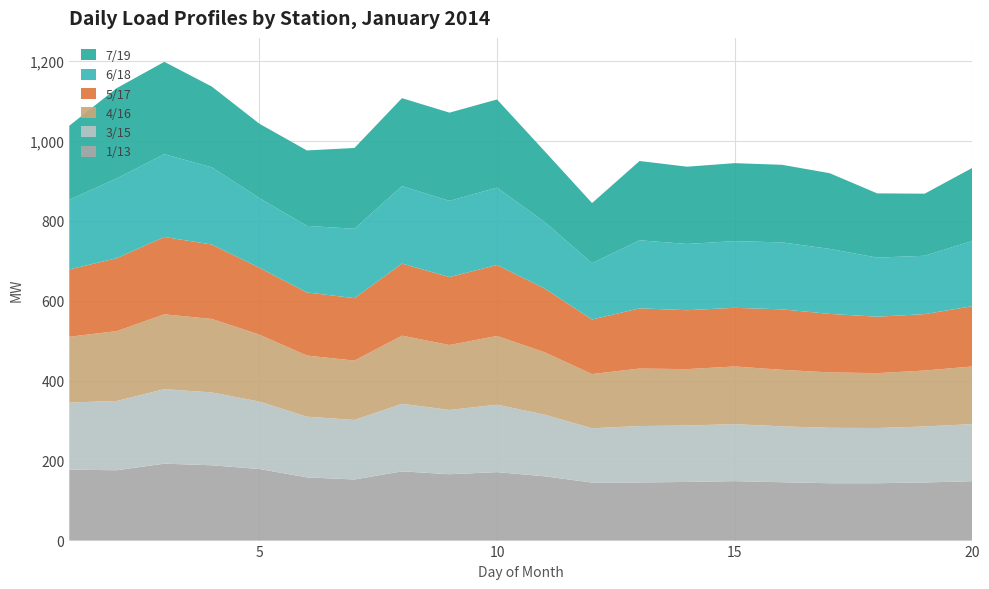

Reading left to right, list all the values displayed in this chart.

1/13: 177.5	176.0	192.5	188.4	179.1	158.2	152.9	173.2	166.0	171.3	160.9	145.2	145.5	146.7	148.8	146.0	143.5	143.5	145.5	148.7
3/15: 167.9	173.4	186.5	182.2	168.9	151.9	149.0	169.1	160.9	168.8	154.3	135.9	141.2	141.3	142.6	139.9	138.7	138.2	140.1	142.9
4/16: 164.7	174.7	187.2	184.0	167.5	152.9	148.5	170.5	162.5	172.0	156.1	135.6	143.9	141.0	144.4	141.5	138.6	137.3	140.0	144.1
5/17: 168.5	182.5	193.6	186.2	167.4	157.9	156.2	180.3	170.0	177.7	159.7	136.5	150.7	147.5	146.8	151.3	146.5	141.2	141.1	150.8
6/18: 174.3	199.7	207.2	193.2	174.2	166.5	173.7	193.9	190.6	193.5	166.5	140.9	170.2	165.8	166.8	167.6	162.6	147.9	146.0	163.3
7/19: 185.3	225.9	231.0	202.0	186.1	188.8	202.2	220.1	220.8	220.6	177.2	150.5	198.4	193.3	195.2	194.1	189.4	160.7	155.4	182.8